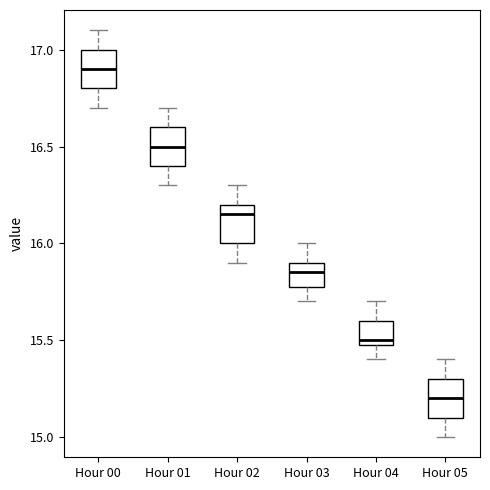

Reading left to right, read every box against the y-axis: the position of its median line, the range the box covers, and the ends of its whiskers. The values are not printed on the chart, so give them approximately, as read against the axis.

Hour 00: median 16.90, box 16.80 to 17.00, whiskers 16.70 to 17.10
Hour 01: median 16.50, box 16.40 to 16.60, whiskers 16.30 to 16.70
Hour 02: median 16.15, box 16.00 to 16.20, whiskers 15.90 to 16.30
Hour 03: median 15.85, box 15.80 to 15.90, whiskers 15.70 to 16.00
Hour 04: median 15.50 (just above the box's lower edge), box 15.50 to 15.60, whiskers 15.40 to 15.70
Hour 05: median 15.20, box 15.10 to 15.30, whiskers 15.00 to 15.40